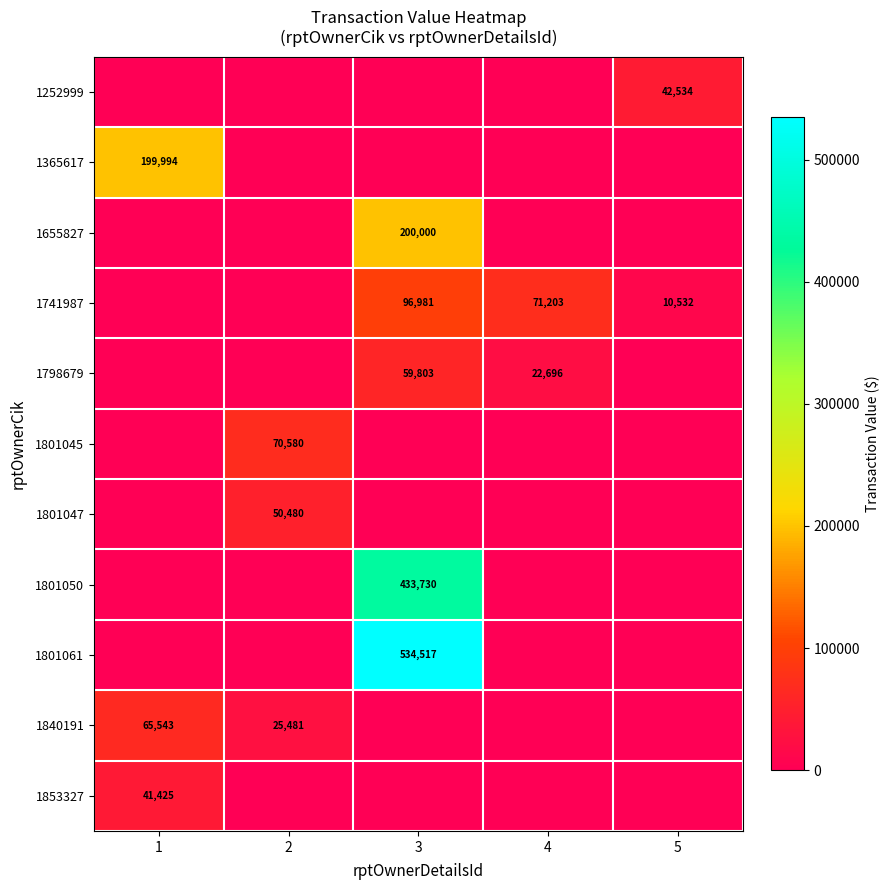

True or false: 1840191 has a value of 25481 at 2.

True